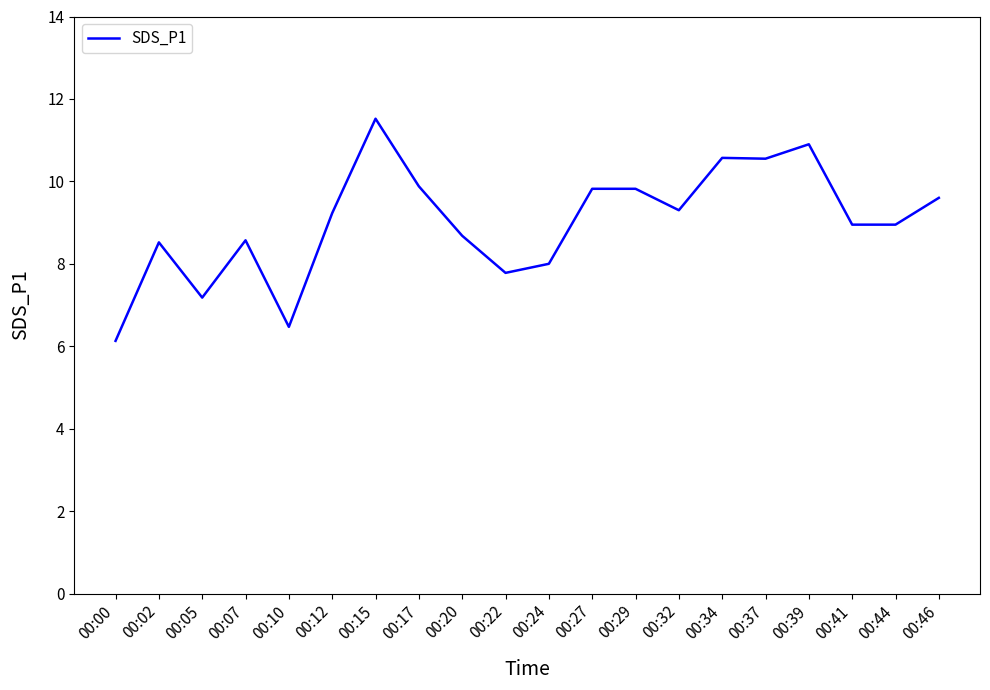

What is the change in value from 00:02 to 00:46?

+1.1